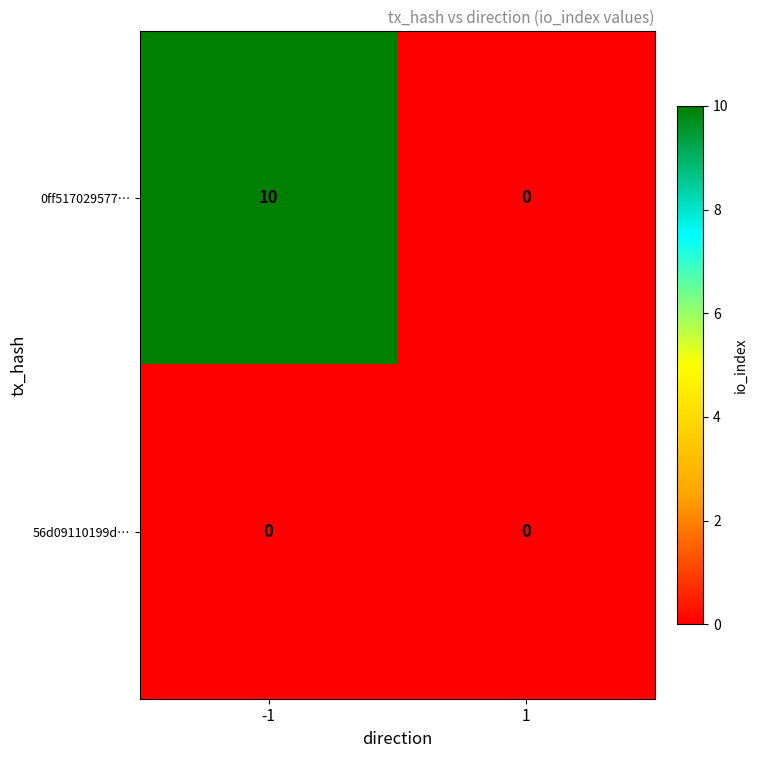

Reading left to right, list all the values displayed in this chart.

0ff517029577…: 10	0
56d09110199d…: 0	0